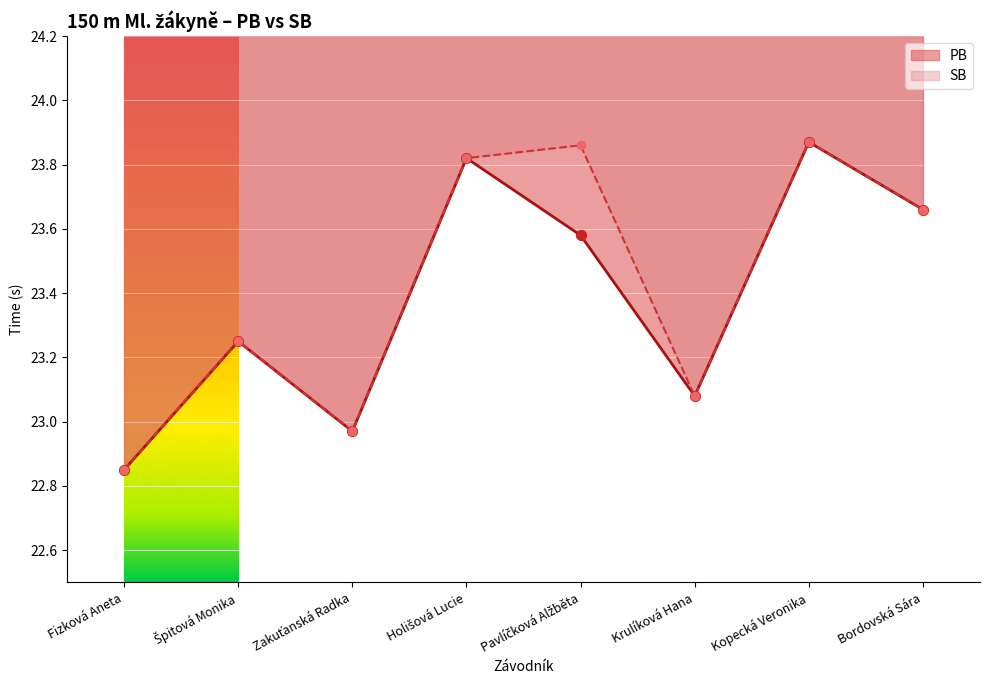

Which series reaches the minimum Y coordinate?

PB